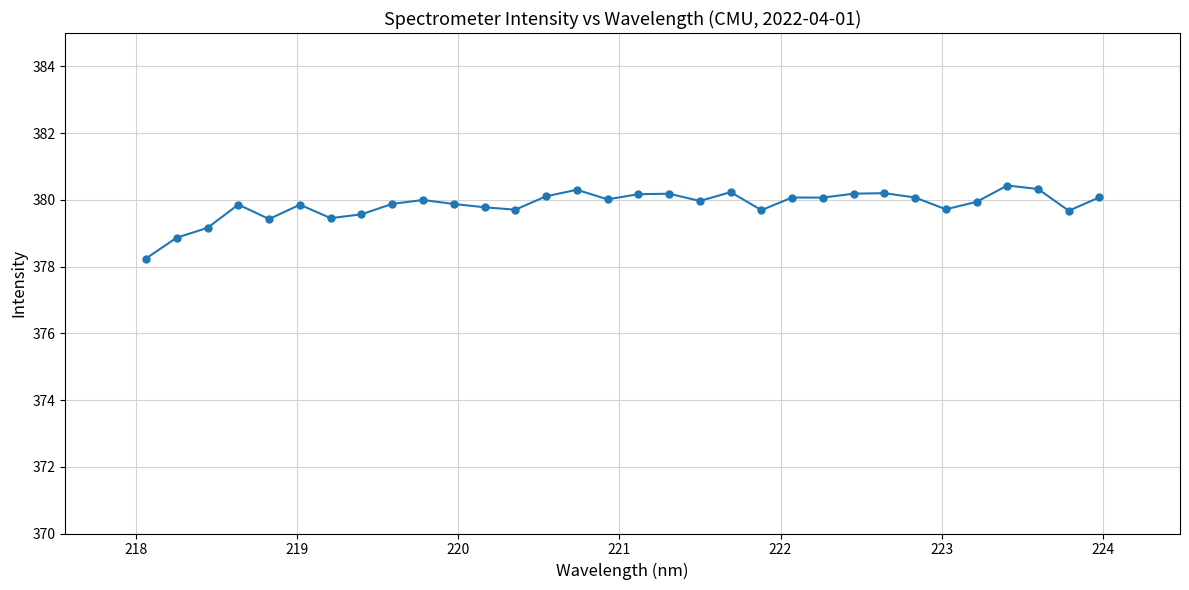

What is the maximum value shown in the chart?

380.4